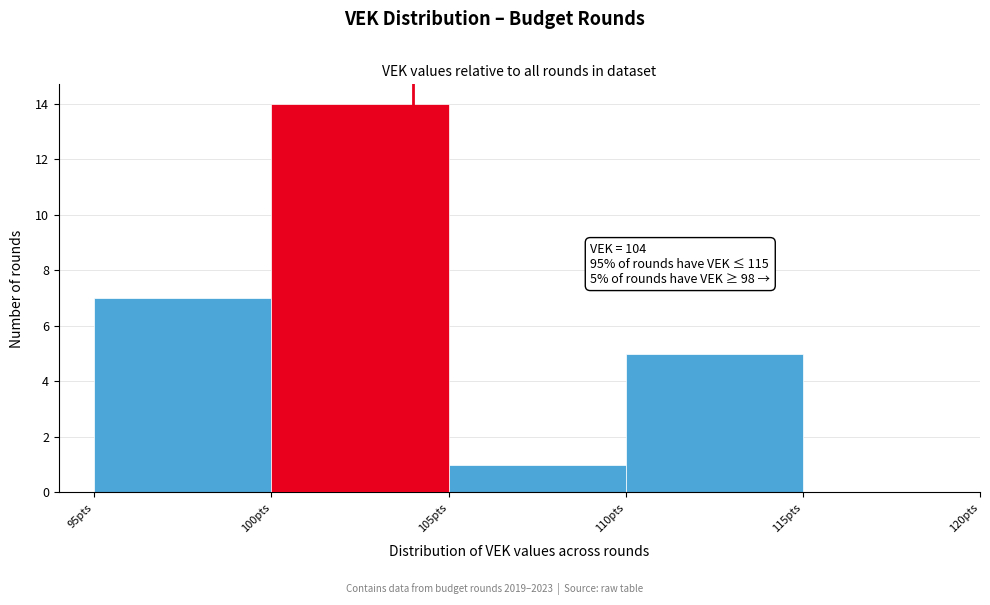

Which range on the x-axis has the tallest bar?

100 to 105